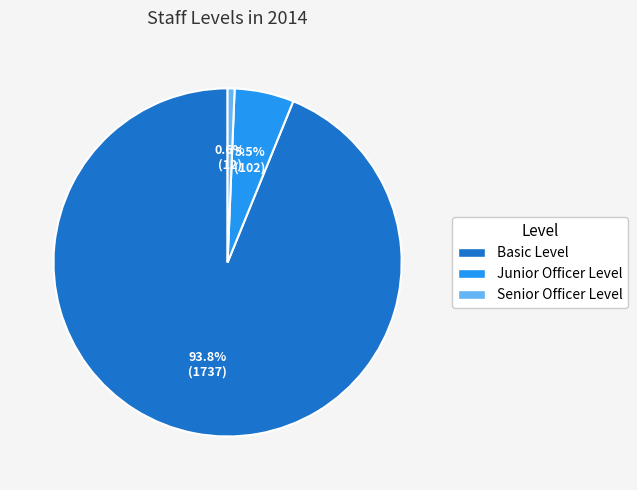

Rank the categories by value from lowest to highest.

Senior Officer Level, Junior Officer Level, Basic Level